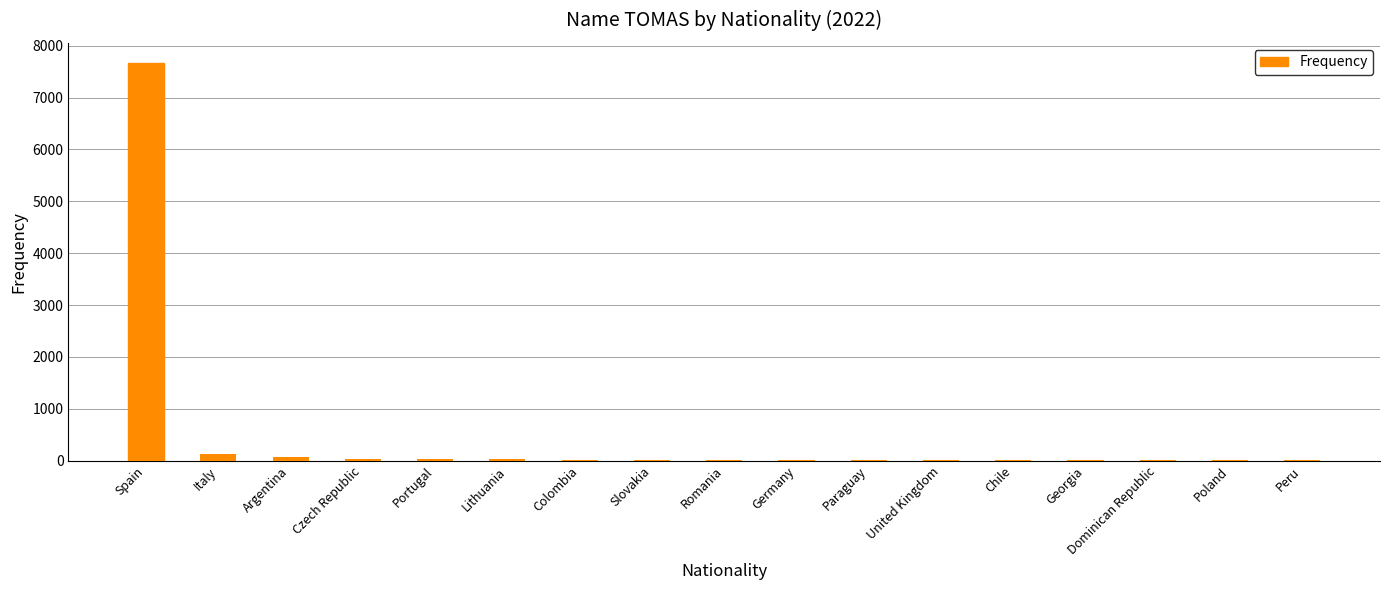

At which category does the chart reach its peak across all series?

Spain